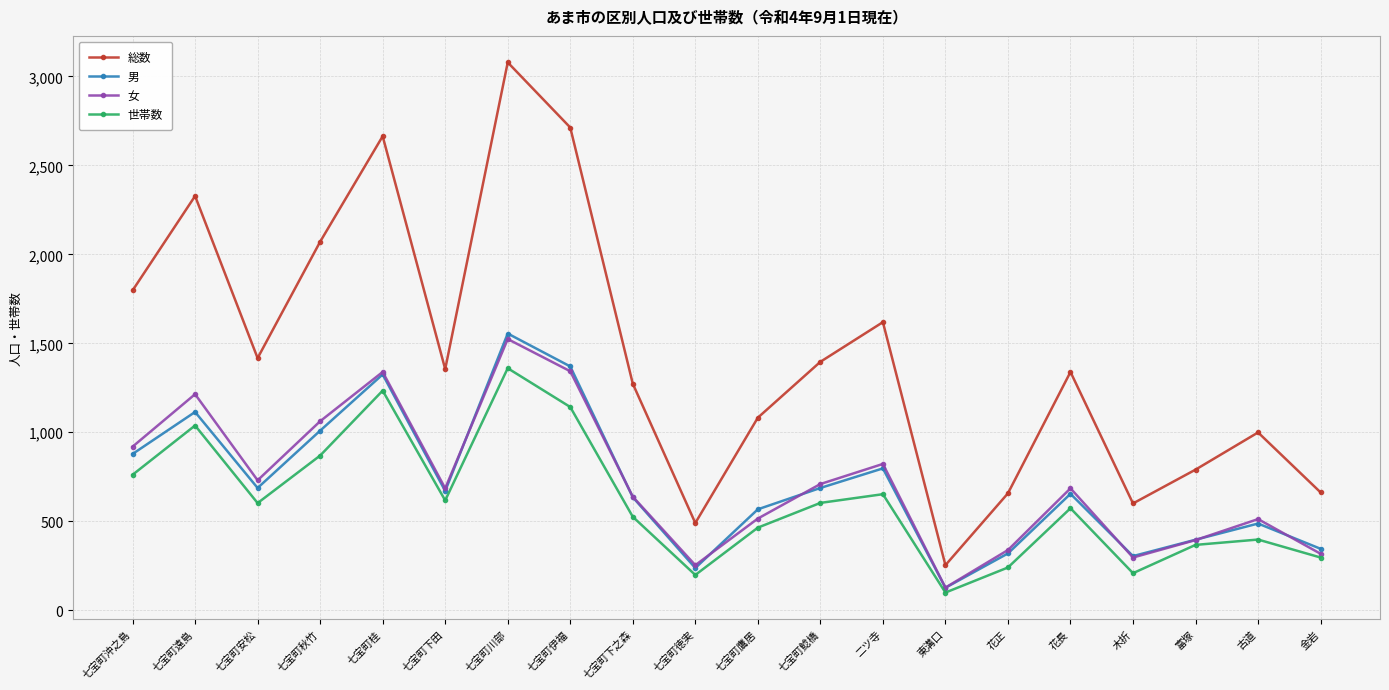

What is the approximate value of 総数 at 古道?

999